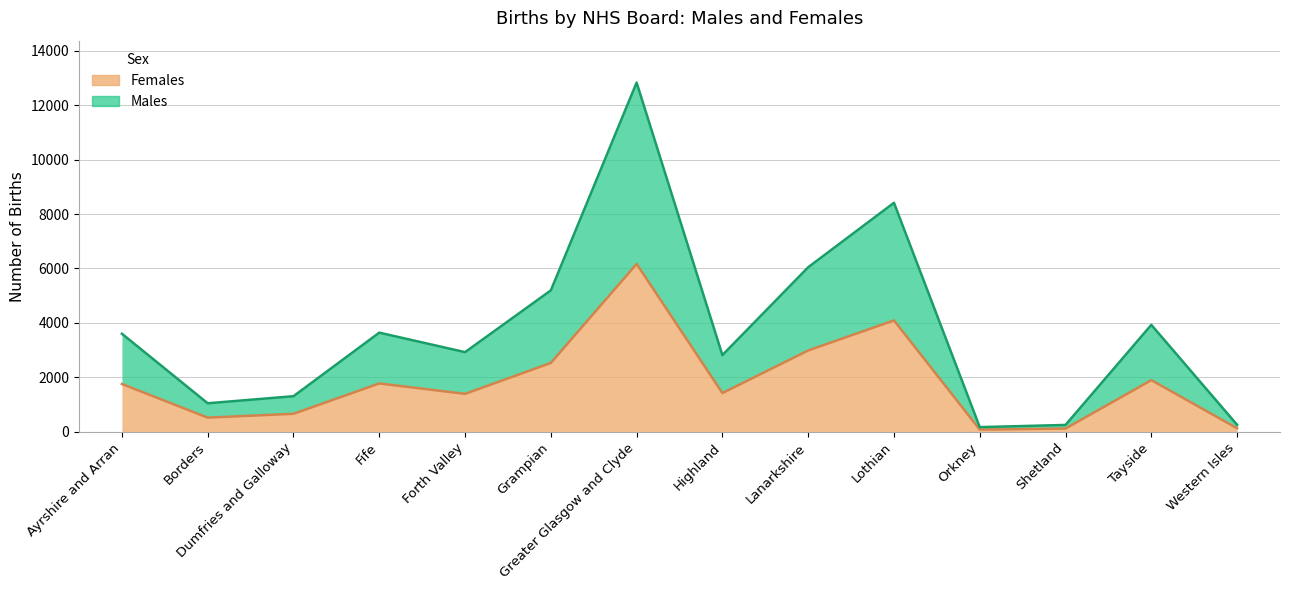

The value of Females at Lanarkshire is 1076. True or false?

False